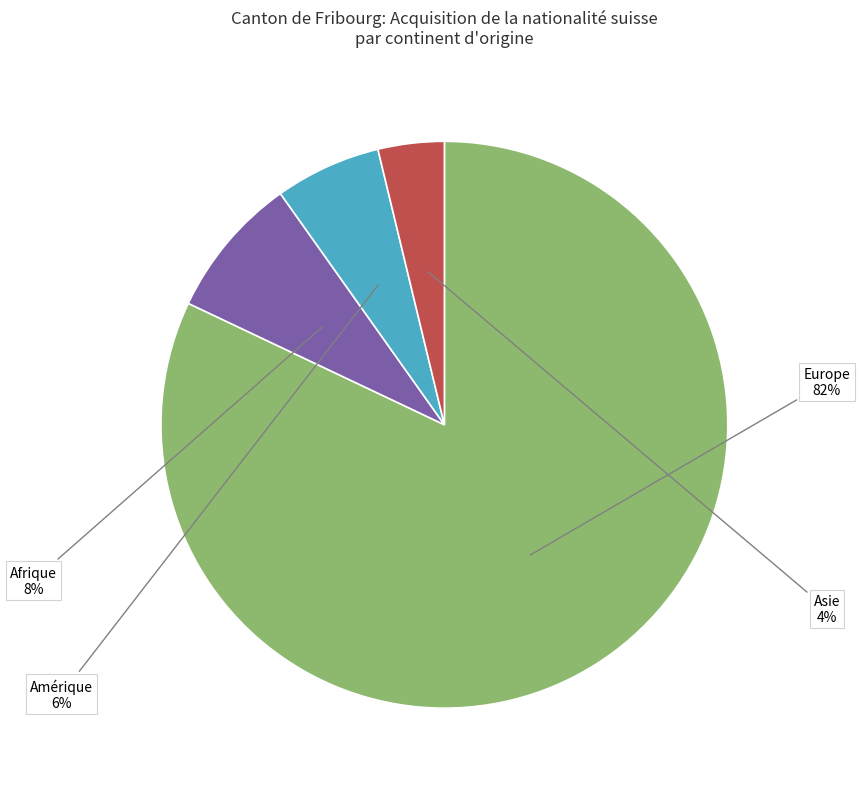

To the nearest percent, what is the average slice percentage?

25%